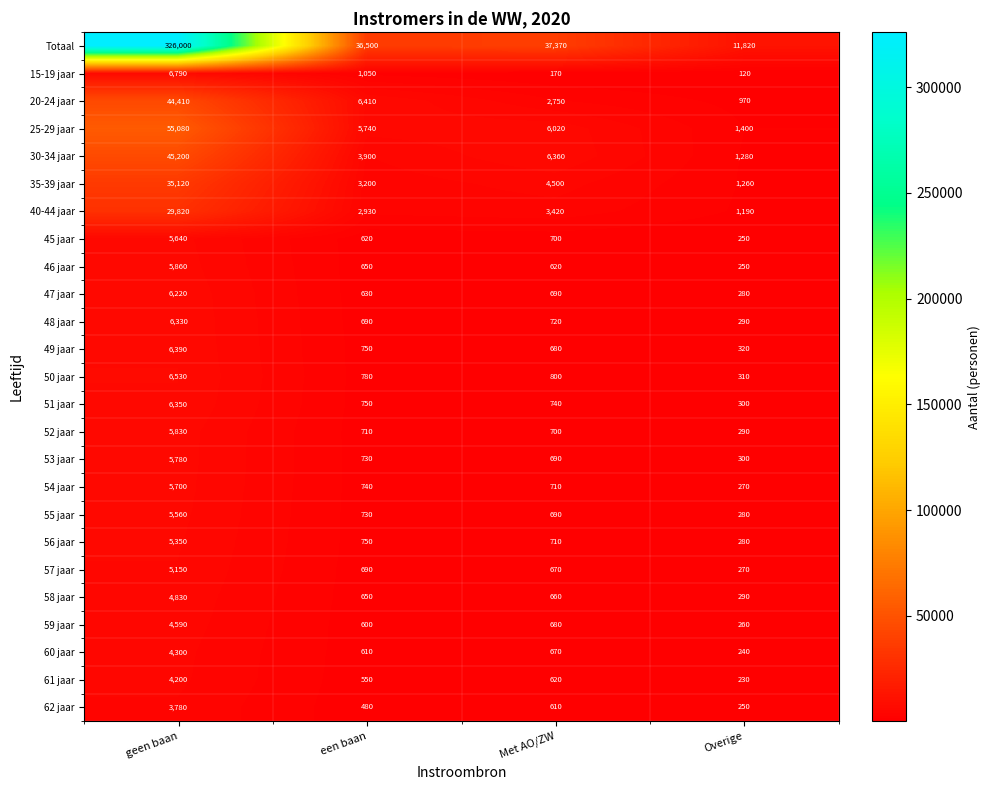

What is the sum of the Totaal values at Overige and Met AO/ZW?

49190